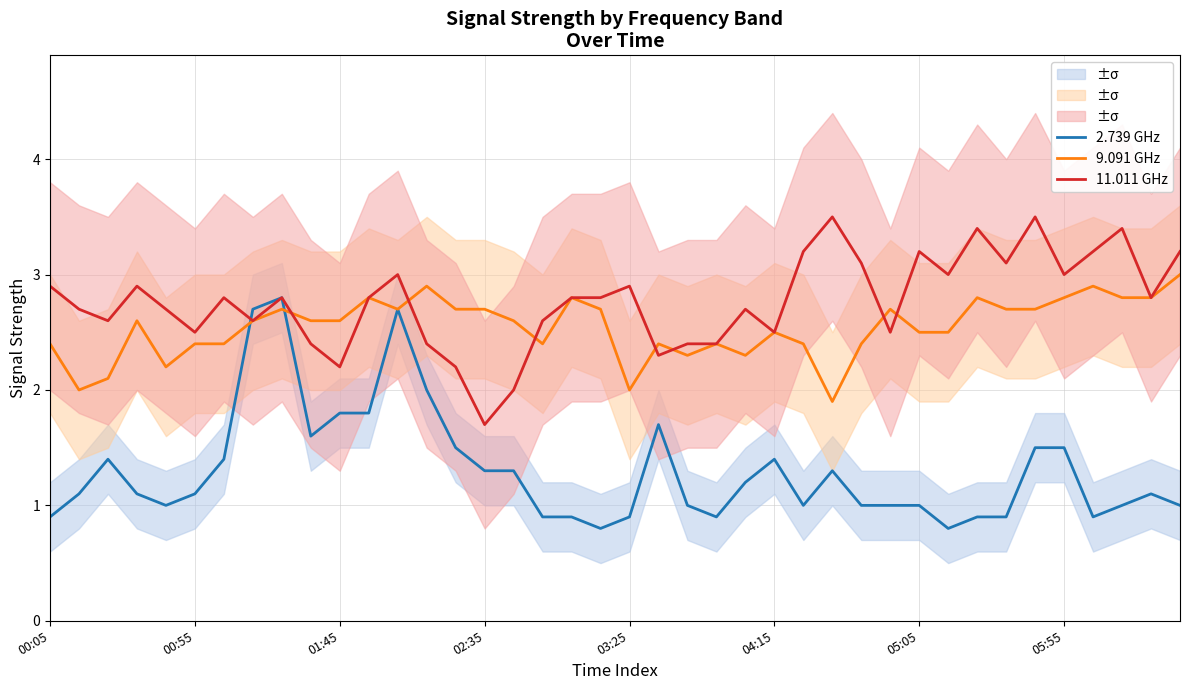

What is the minimum value for 2.739 GHz?

0.8